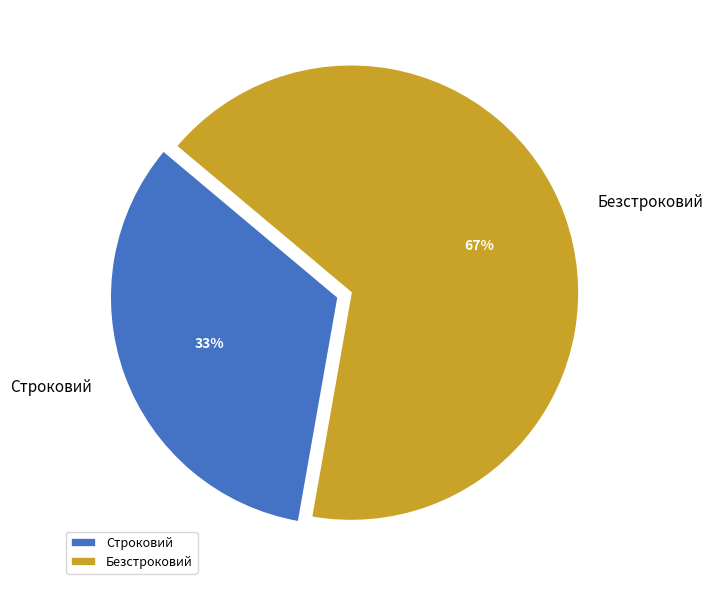

Approximately how many times larger is the value at Безстроковий compared to Строковий?

2.0